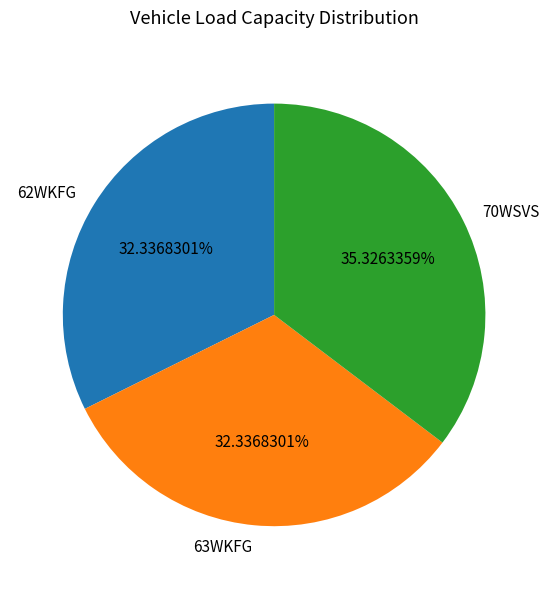

Is it true that 63WKFG is 32% of the pie?

True